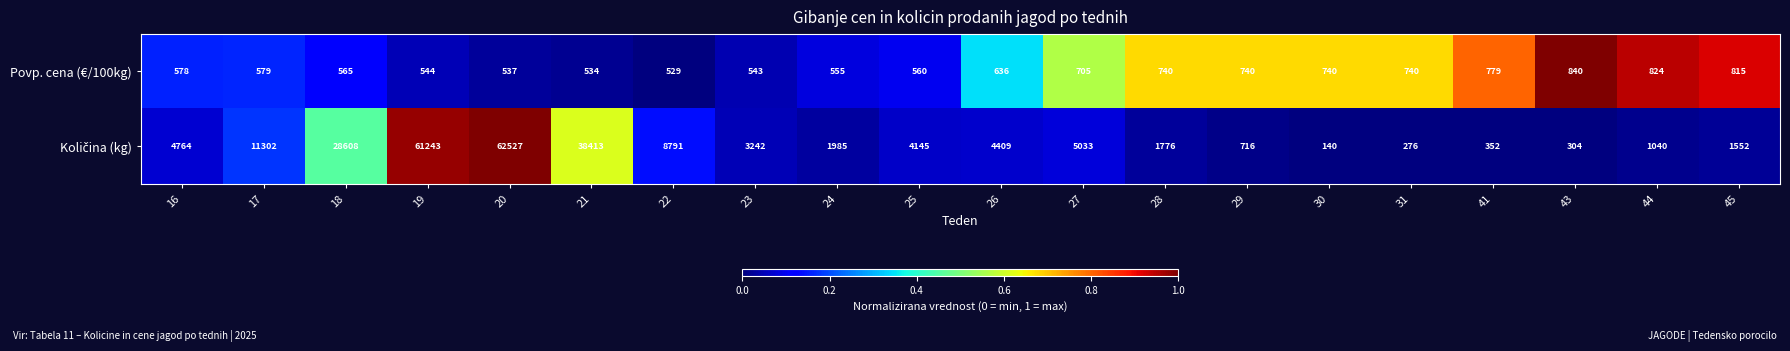

The value of Povp. cena (€/100kg) at 17 is 579. True or false?

True